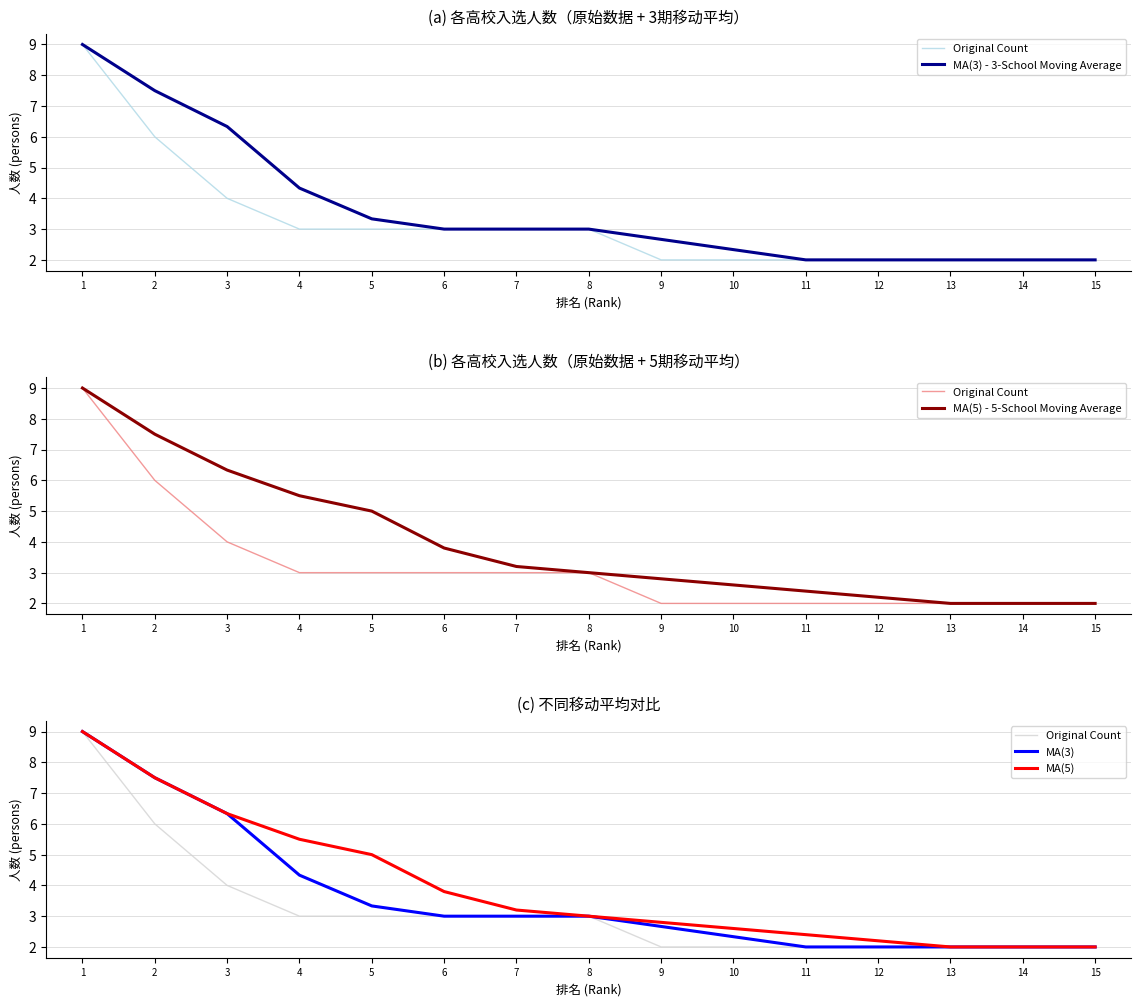

Does the chart display data point markers on the line(s)?

No